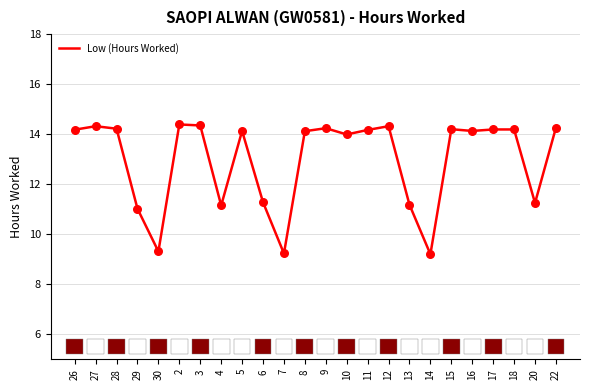

What is the change in value from 6 to 15?

+2.9